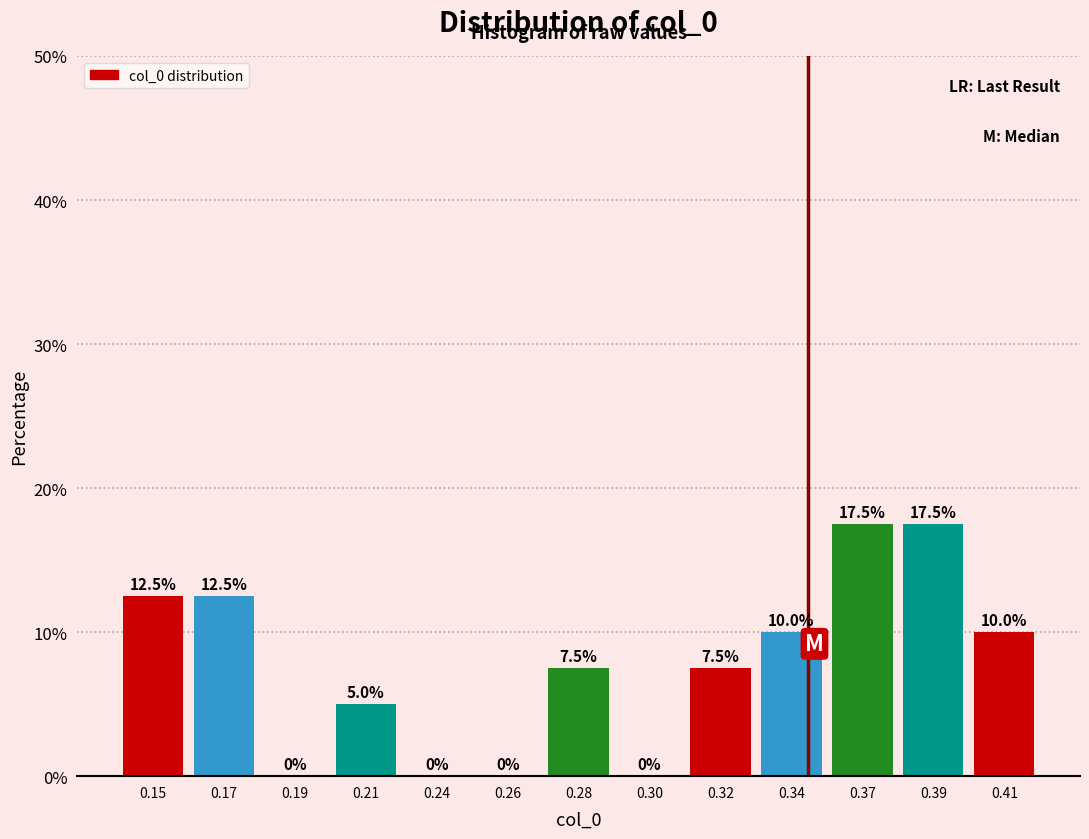

Reading right to left, list all the values displayed in this chart.

0.41=10.0	0.39=17.5	0.37=17.5	0.34=10.0	0.32=7.5	0.30=0.0	0.28=7.5	0.26=0.0	0.24=0.0	0.21=5.0	0.19=0.0	0.17=12.5	0.15=12.5